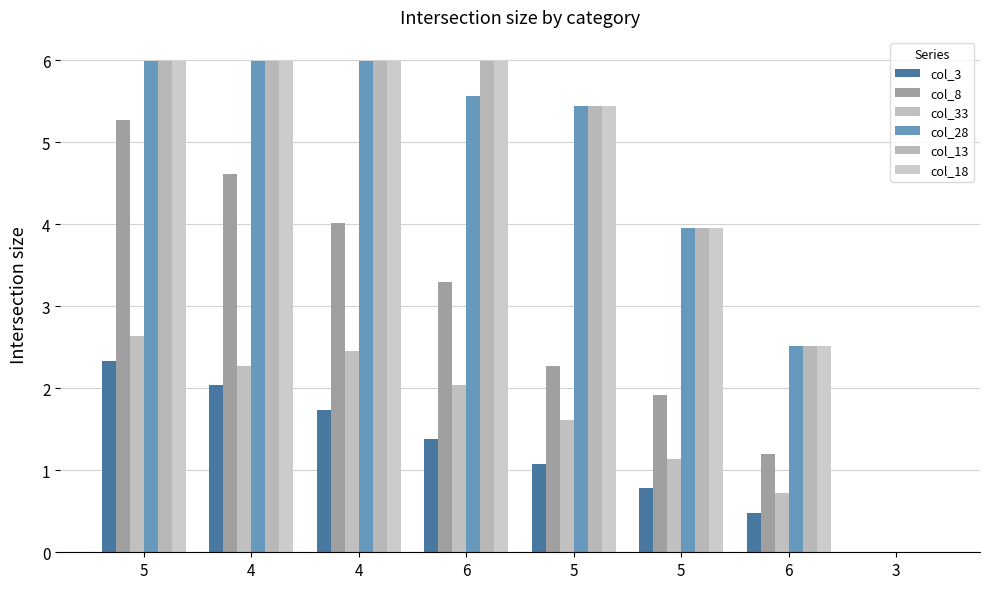

How many data points does each series have?

8